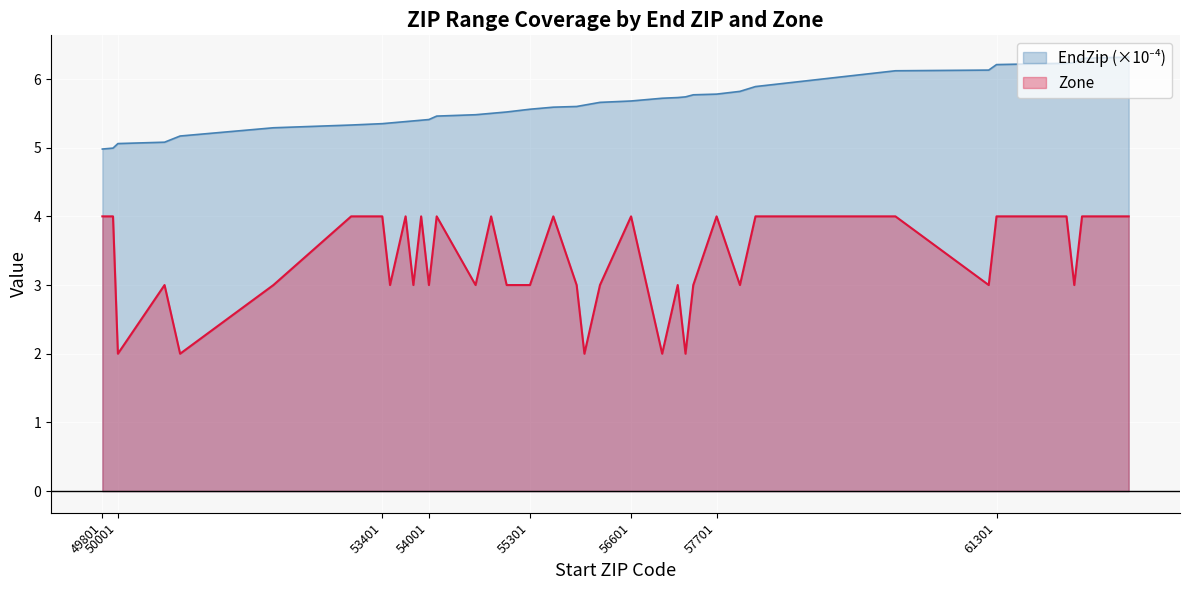

True or false: Zone has a value of 1.0 at 58201.

False